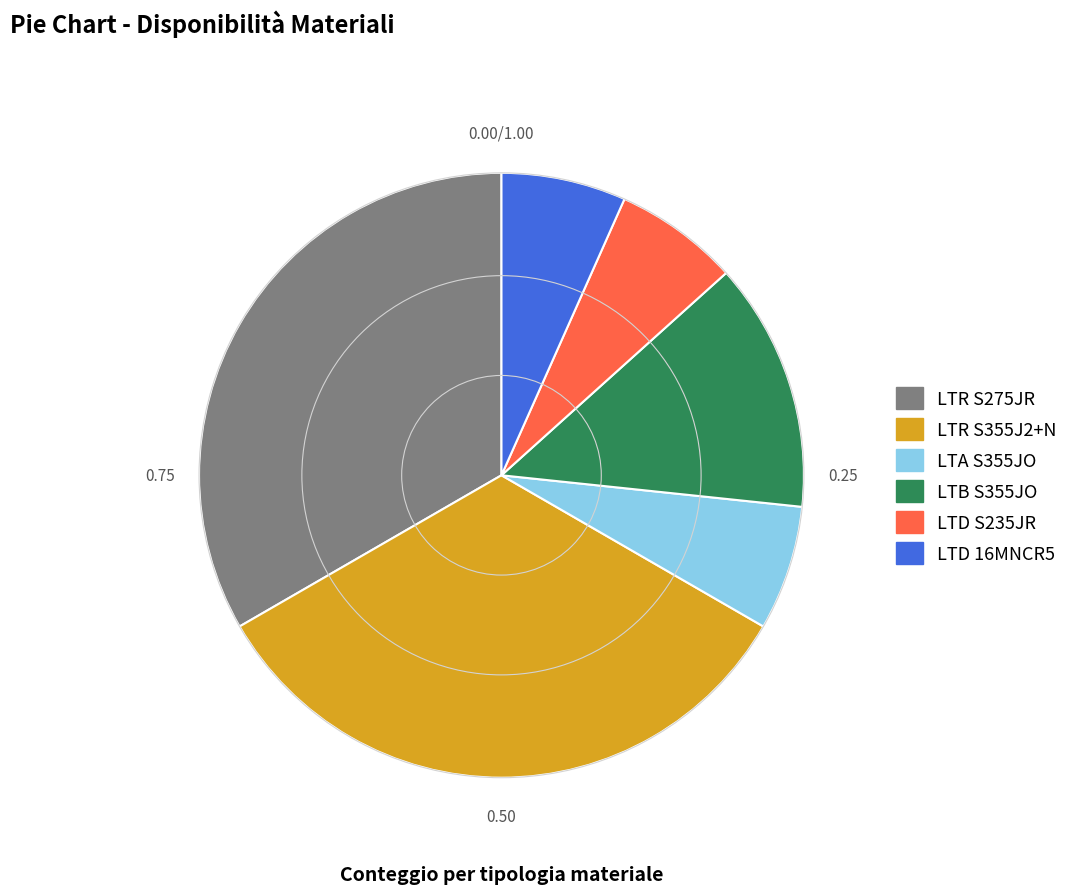

How many slices are in this pie chart?

6